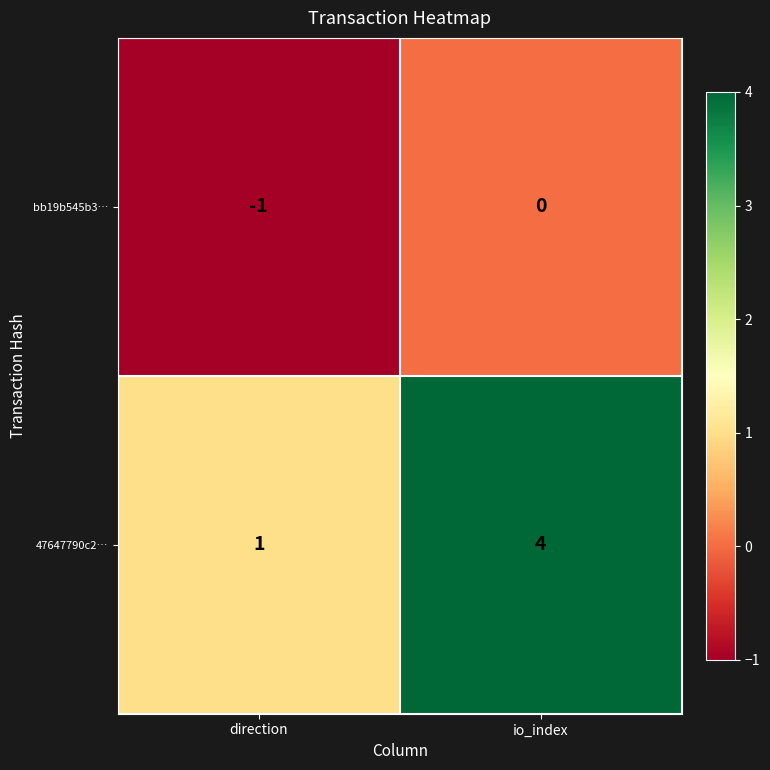

How many distinct data groups are displayed?

2